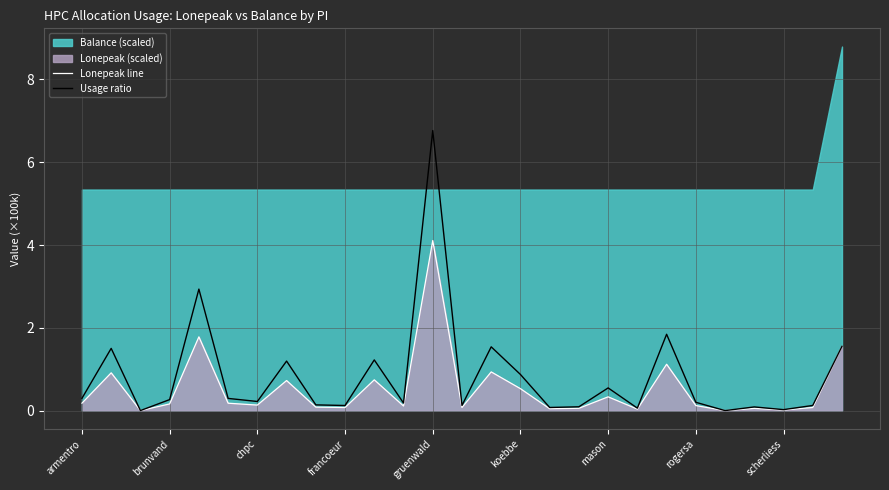

Is it true that Lonepeak line equals 0.5 at koebbe?

True